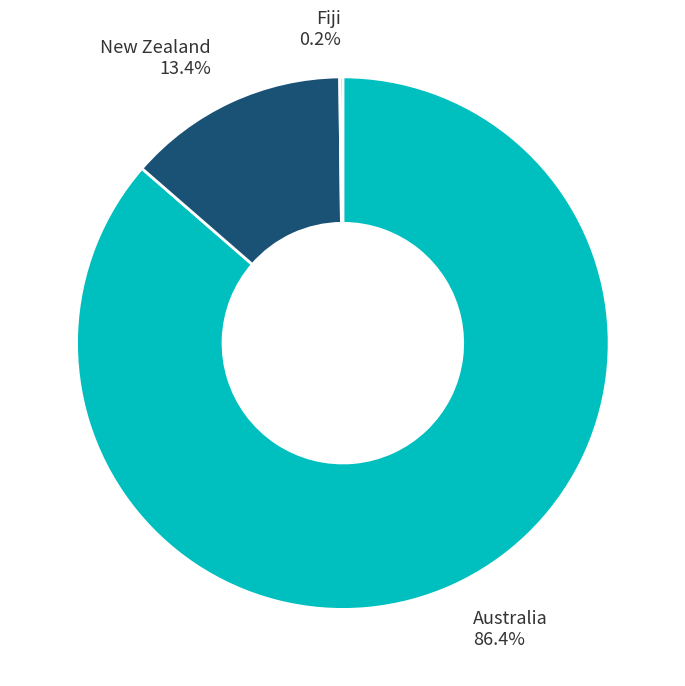

Which slice is the largest?

Australia